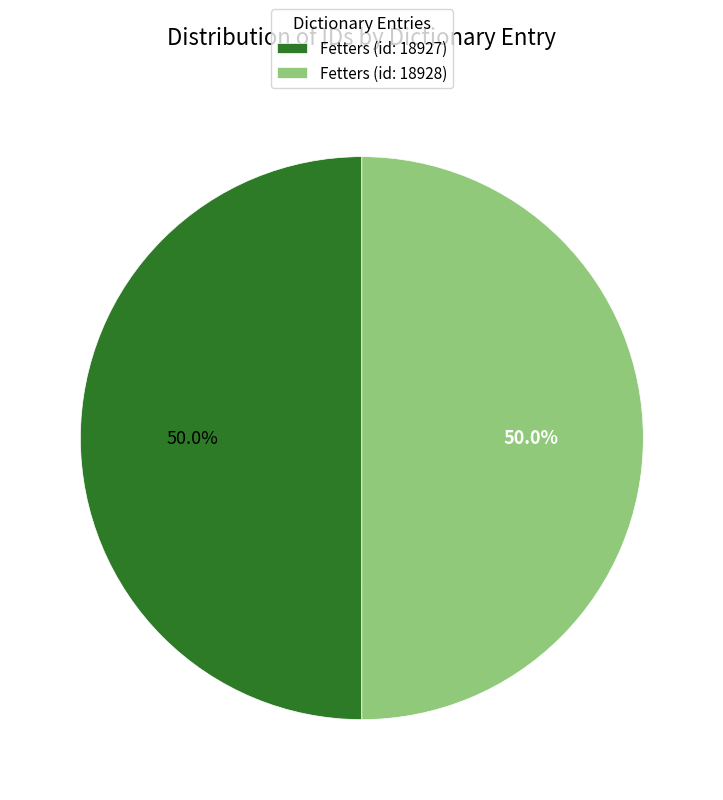

Approximately how many times larger is the value at Fetters (id: 18927) compared to Fetters (id: 18928)?

1.0